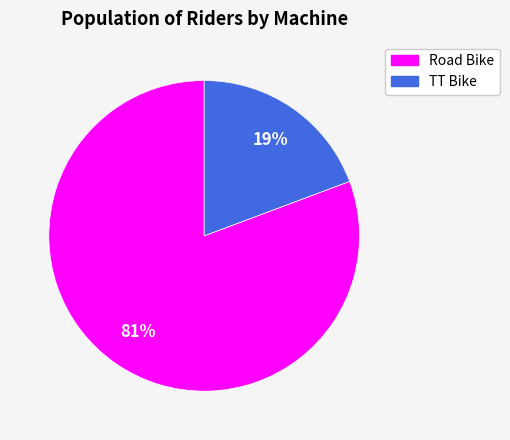

Does any single category account for the majority?

Yes